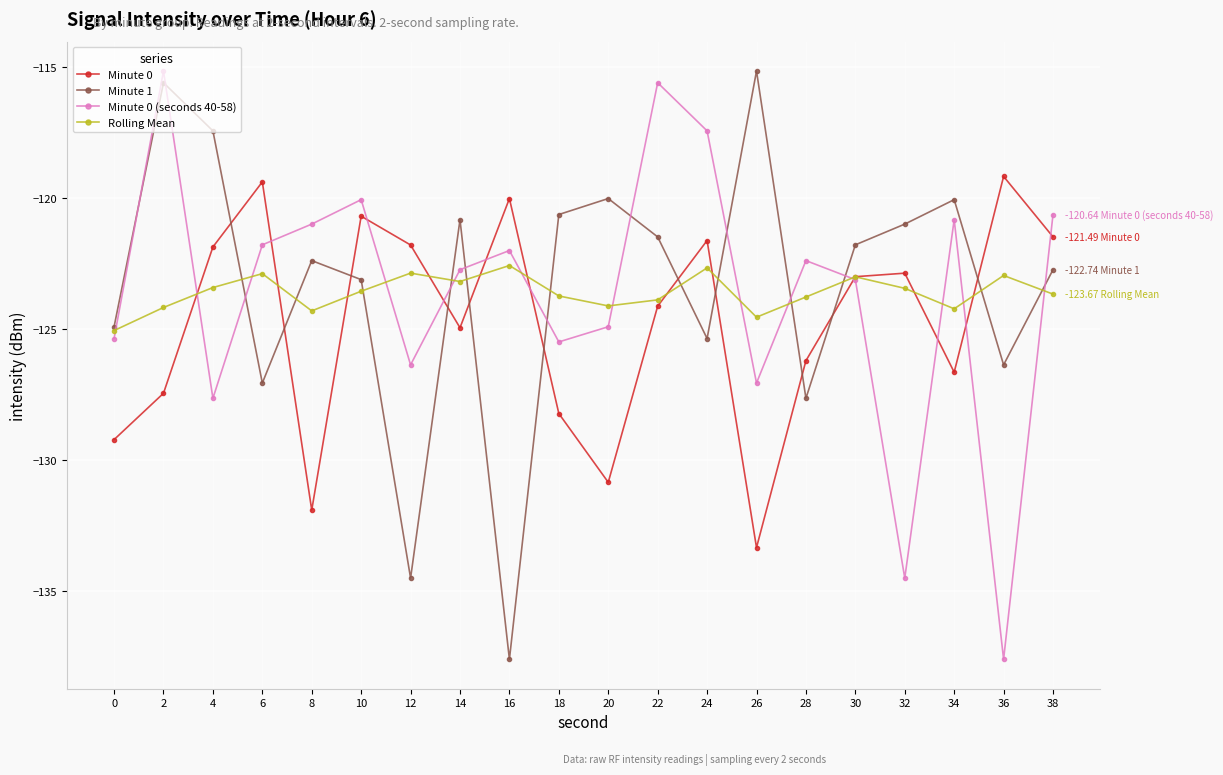

What is the total value across all series at 20?

-499.9